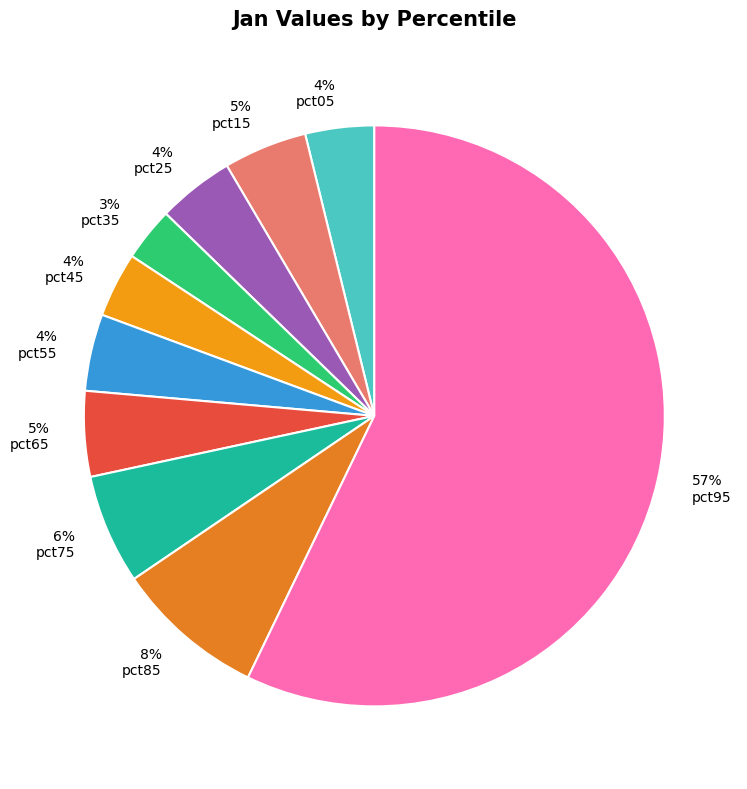

How many slices are in this pie chart?

10